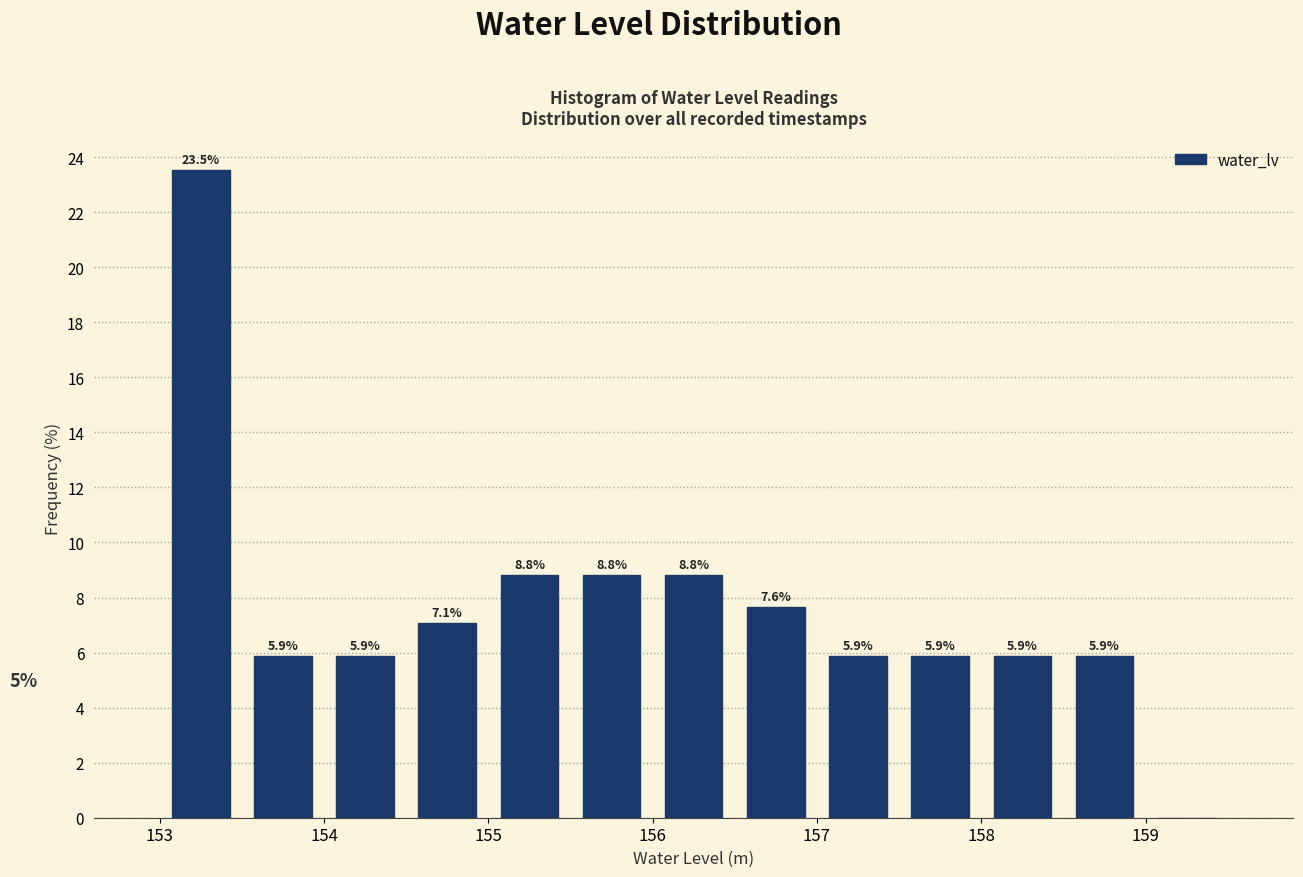

Which range on the x-axis has the tallest bar?

153.0 to 153.5